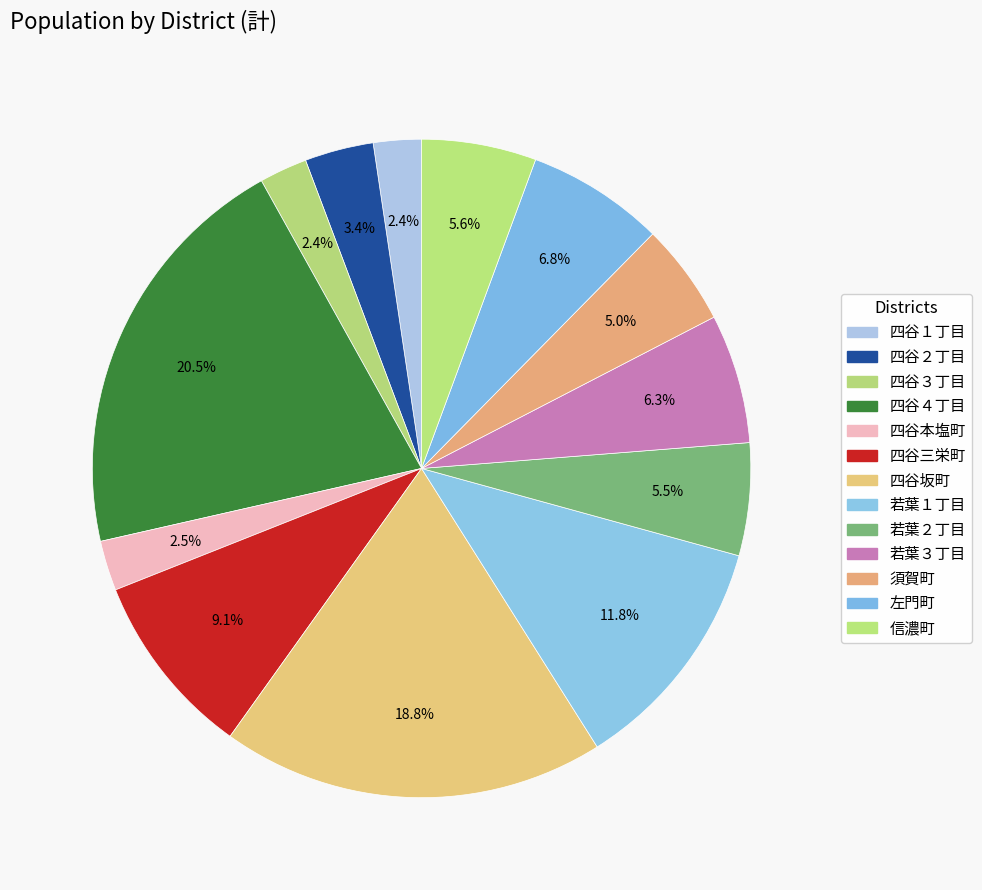

Is there any slice that represents more than half of the pie?

No